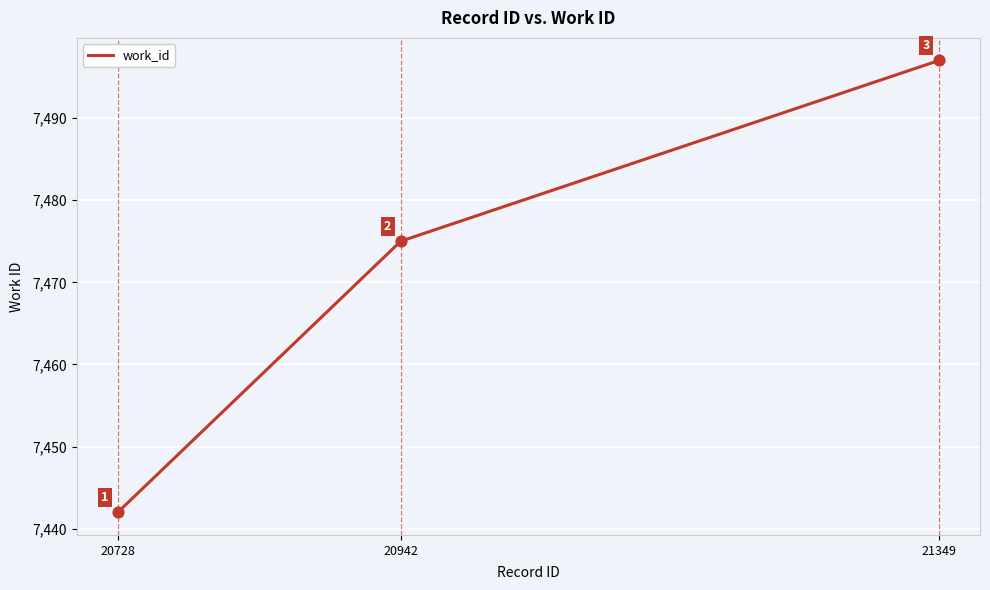

Which has a higher value, 21349 or 20728?

21349